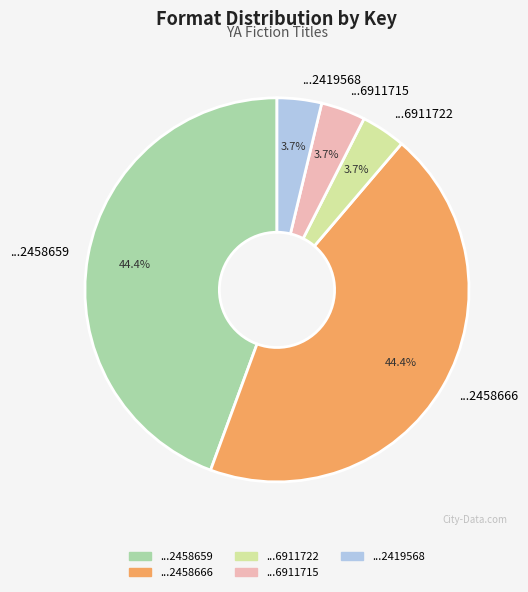

Does ...2458659 represent more than half of the total?

No